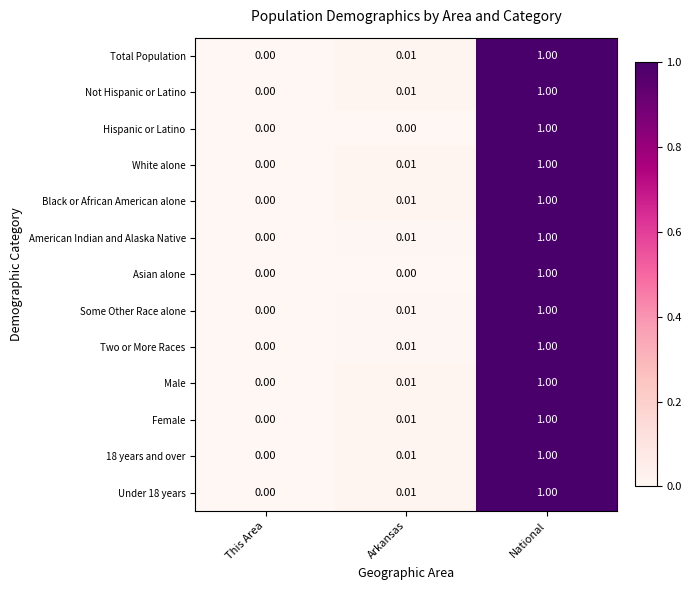

At which label is Under 18 years closest to 0?

This Area